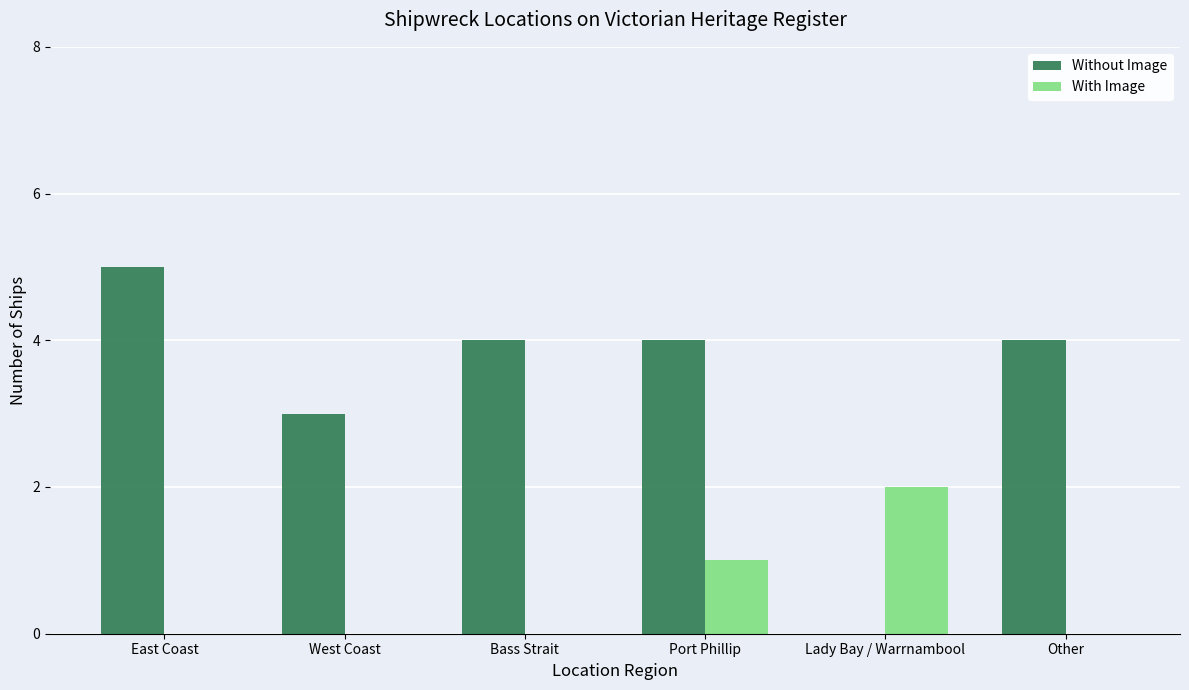

Where does the Without Image series first go above 4?

East Coast